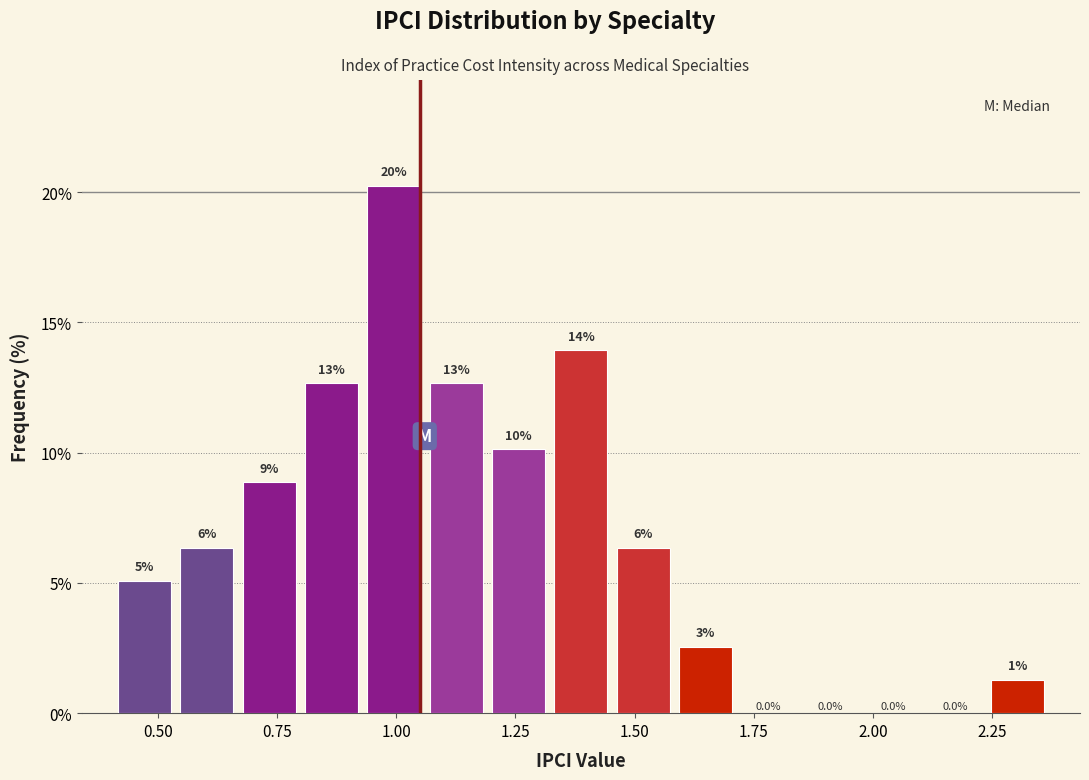

Read against the x-axis, roughly where is the centre of the tallest bar?

1.00